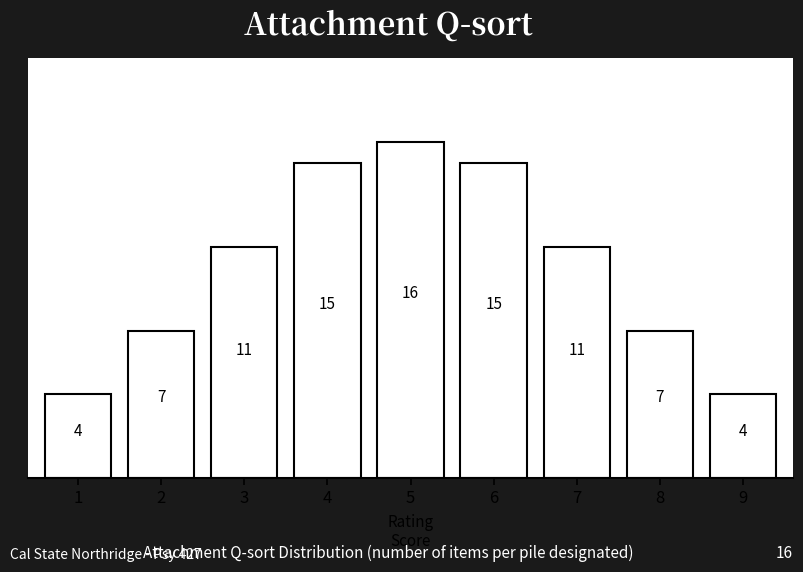

Reading left to right, transcribe all the data shown in this chart.

1=4	2=7	3=11	4=15	5=16	6=15	7=11	8=7	9=4